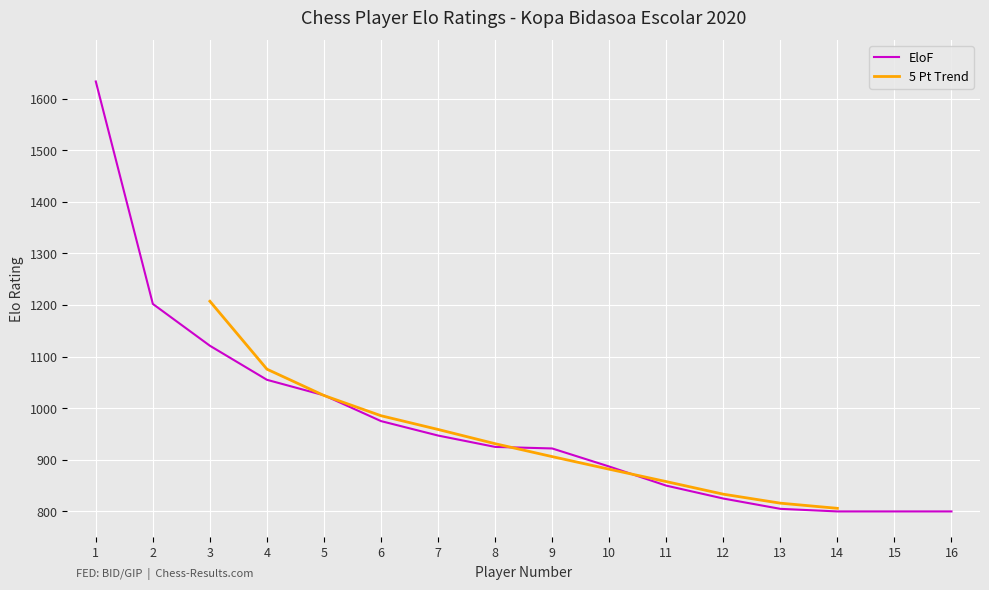

What is the ratio of the value at 14 to the value at 9?

0.9